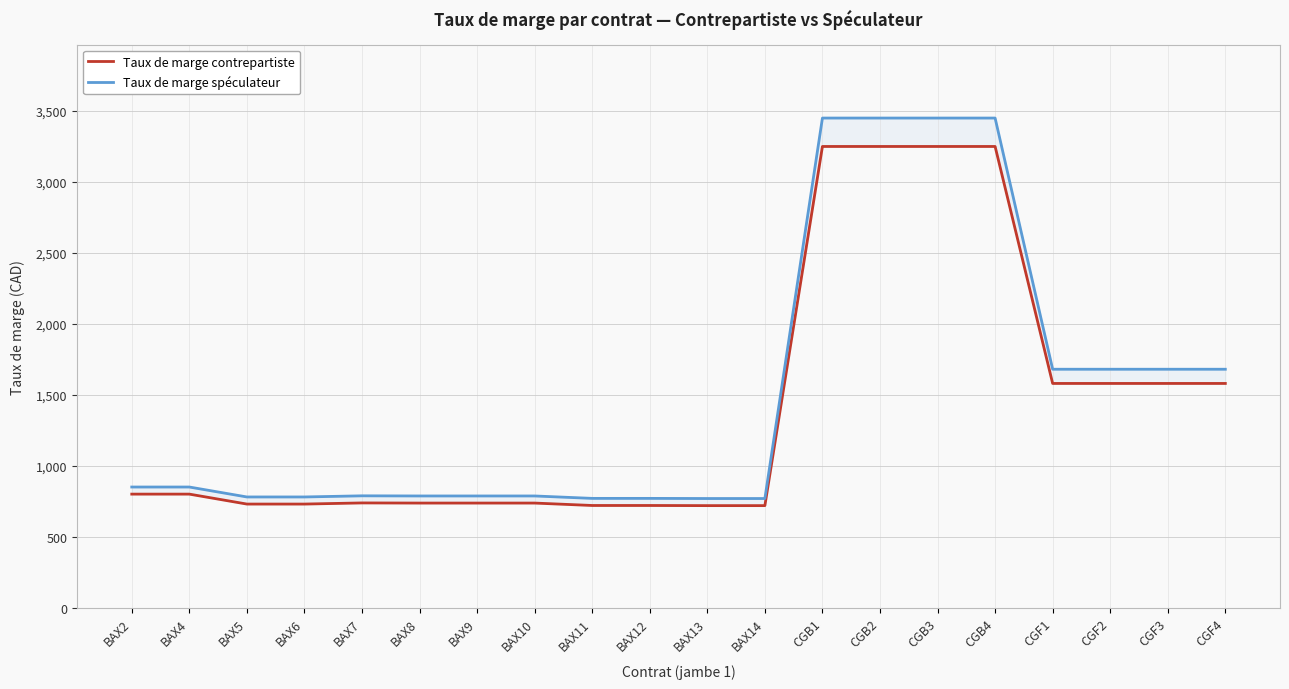

At which category does Taux de marge contrepartiste reach its first local peak?

BAX7